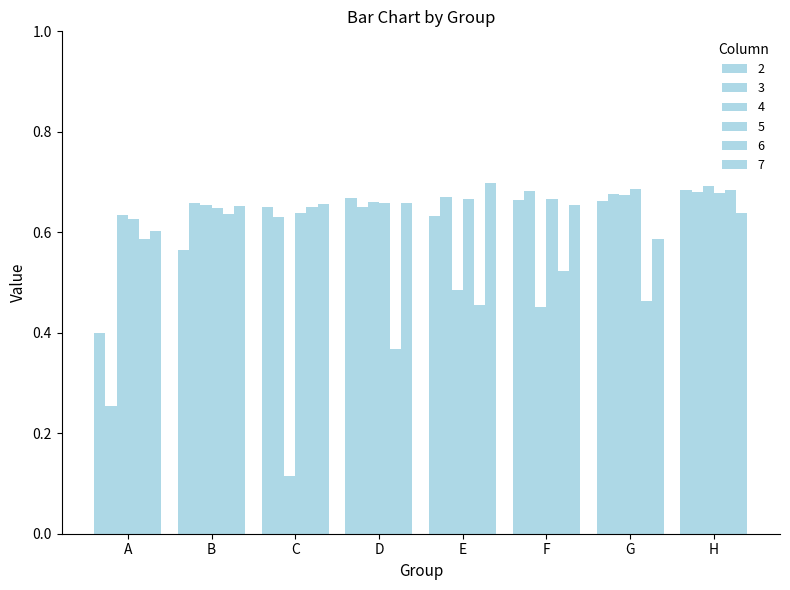

Read the 7 value at C.

0.7